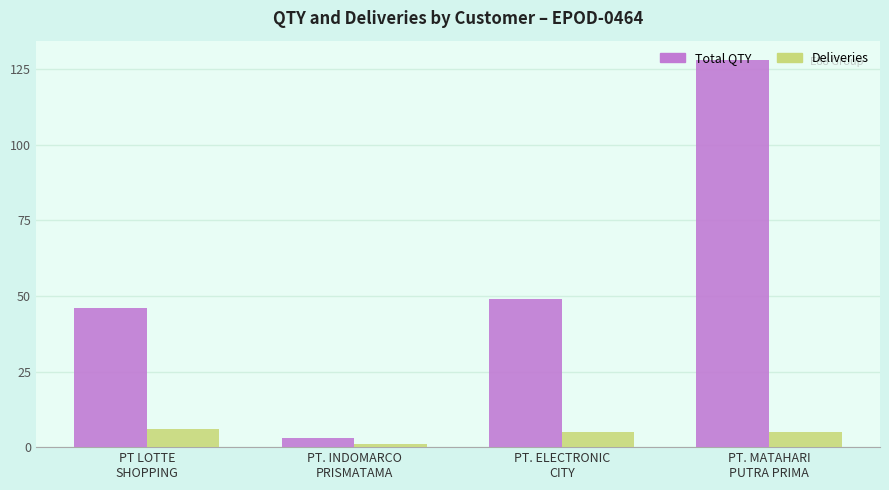

Rank the categories by Total QTY value from lowest to highest.

PT. INDOMARCO
PRISMATAMA, PT LOTTE
SHOPPING, PT. ELECTRONIC
CITY, PT. MATAHARI
PUTRA PRIMA